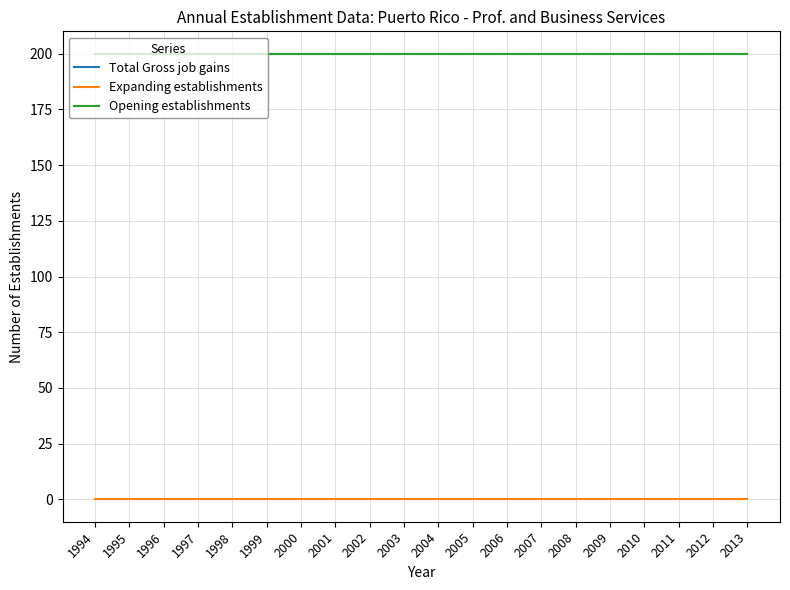

True or false: Total Gross job gains has a value of 64 at 1999.

False